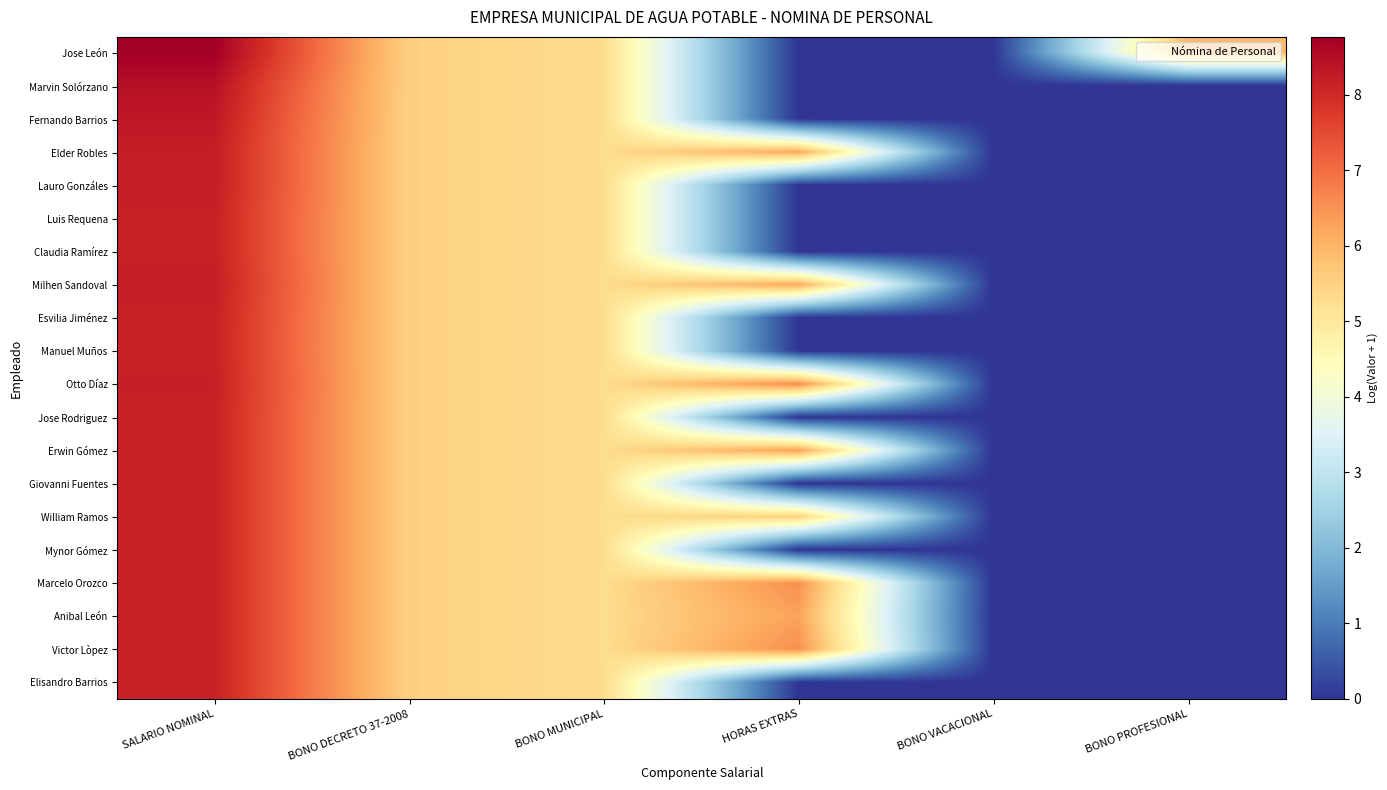

Reading left to right, what are all the values shown in this chart?

Jose León: SALARIO NOMINAL=8.8	BONO DECRETO 37-2008=5.5	BONO MUNICIPAL=5.3	HORAS EXTRAS=0.0	BONO VACACIONAL=0.0	BONO PROFESIONAL=5.9
Marvin Solórzano: SALARIO NOMINAL=8.4	BONO DECRETO 37-2008=5.5	BONO MUNICIPAL=5.3	HORAS EXTRAS=0.0	BONO VACACIONAL=0.0	BONO PROFESIONAL=0.0
Fernando Barrios: SALARIO NOMINAL=8.3	BONO DECRETO 37-2008=5.5	BONO MUNICIPAL=5.3	HORAS EXTRAS=0.0	BONO VACACIONAL=0.0	BONO PROFESIONAL=0.0
Elder Robles: SALARIO NOMINAL=8.2	BONO DECRETO 37-2008=5.5	BONO MUNICIPAL=5.3	HORAS EXTRAS=6.2	BONO VACACIONAL=0.0	BONO PROFESIONAL=0.0
Lauro Gonzáles: SALARIO NOMINAL=8.2	BONO DECRETO 37-2008=5.5	BONO MUNICIPAL=5.3	HORAS EXTRAS=0.0	BONO VACACIONAL=0.0	BONO PROFESIONAL=0.0
Luis Requena: SALARIO NOMINAL=8.2	BONO DECRETO 37-2008=5.5	BONO MUNICIPAL=5.3	HORAS EXTRAS=0.0	BONO VACACIONAL=0.0	BONO PROFESIONAL=0.0
Claudia Ramírez: SALARIO NOMINAL=8.2	BONO DECRETO 37-2008=5.5	BONO MUNICIPAL=5.3	HORAS EXTRAS=0.0	BONO VACACIONAL=0.0	BONO PROFESIONAL=0.0
Milhen Sandoval: SALARIO NOMINAL=8.2	BONO DECRETO 37-2008=5.5	BONO MUNICIPAL=5.3	HORAS EXTRAS=6.2	BONO VACACIONAL=0.0	BONO PROFESIONAL=0.0
Esvilia Jiménez: SALARIO NOMINAL=8.2	BONO DECRETO 37-2008=5.5	BONO MUNICIPAL=5.3	HORAS EXTRAS=0.0	BONO VACACIONAL=0.0	BONO PROFESIONAL=0.0
Manuel Muños: SALARIO NOMINAL=8.1	BONO DECRETO 37-2008=5.5	BONO MUNICIPAL=5.3	HORAS EXTRAS=0.0	BONO VACACIONAL=0.0	BONO PROFESIONAL=0.0
Otto Díaz: SALARIO NOMINAL=8.2	BONO DECRETO 37-2008=5.5	BONO MUNICIPAL=5.3	HORAS EXTRAS=6.6	BONO VACACIONAL=0.0	BONO PROFESIONAL=0.0
Jose Rodriguez: SALARIO NOMINAL=8.1	BONO DECRETO 37-2008=5.5	BONO MUNICIPAL=5.3	HORAS EXTRAS=0.0	BONO VACACIONAL=0.0	BONO PROFESIONAL=0.0
Erwin Gómez: SALARIO NOMINAL=8.1	BONO DECRETO 37-2008=5.5	BONO MUNICIPAL=5.3	HORAS EXTRAS=6.3	BONO VACACIONAL=0.0	BONO PROFESIONAL=0.0
Giovanni Fuentes: SALARIO NOMINAL=8.1	BONO DECRETO 37-2008=5.5	BONO MUNICIPAL=5.3	HORAS EXTRAS=0.0	BONO VACACIONAL=0.0	BONO PROFESIONAL=0.0
William Ramos: SALARIO NOMINAL=8.1	BONO DECRETO 37-2008=5.5	BONO MUNICIPAL=5.3	HORAS EXTRAS=5.5	BONO VACACIONAL=0.0	BONO PROFESIONAL=0.0
Mynor Gómez: SALARIO NOMINAL=8.1	BONO DECRETO 37-2008=5.5	BONO MUNICIPAL=5.3	HORAS EXTRAS=0.0	BONO VACACIONAL=0.0	BONO PROFESIONAL=0.0
Marcelo Orozco: SALARIO NOMINAL=8.1	BONO DECRETO 37-2008=5.5	BONO MUNICIPAL=5.3	HORAS EXTRAS=6.5	BONO VACACIONAL=0.0	BONO PROFESIONAL=0.0
Anibal León: SALARIO NOMINAL=8.1	BONO DECRETO 37-2008=5.5	BONO MUNICIPAL=5.3	HORAS EXTRAS=6.3	BONO VACACIONAL=0.0	BONO PROFESIONAL=0.0
Victor Lòpez: SALARIO NOMINAL=8.1	BONO DECRETO 37-2008=5.5	BONO MUNICIPAL=5.3	HORAS EXTRAS=6.5	BONO VACACIONAL=0.0	BONO PROFESIONAL=0.0
Elisandro Barrios: SALARIO NOMINAL=8.1	BONO DECRETO 37-2008=5.5	BONO MUNICIPAL=5.3	HORAS EXTRAS=0.0	BONO VACACIONAL=0.0	BONO PROFESIONAL=0.0